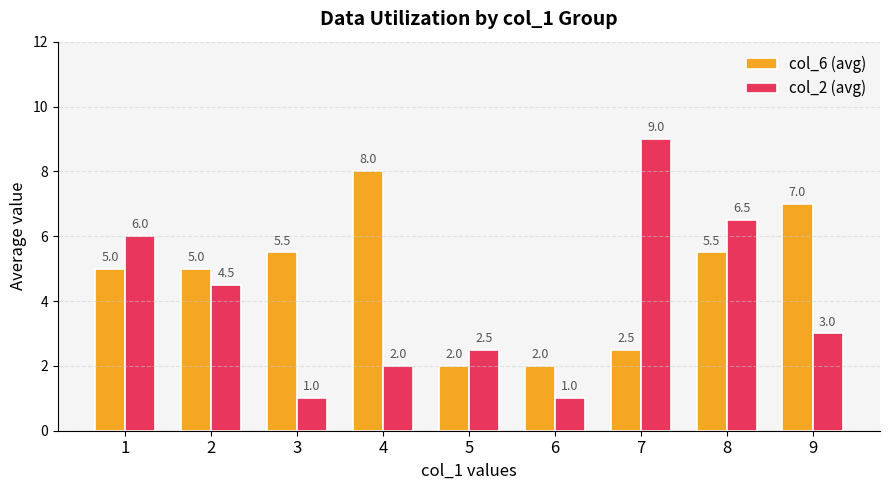

What is the value of the col_2 (avg) bar at the 4th from the left?

2.0